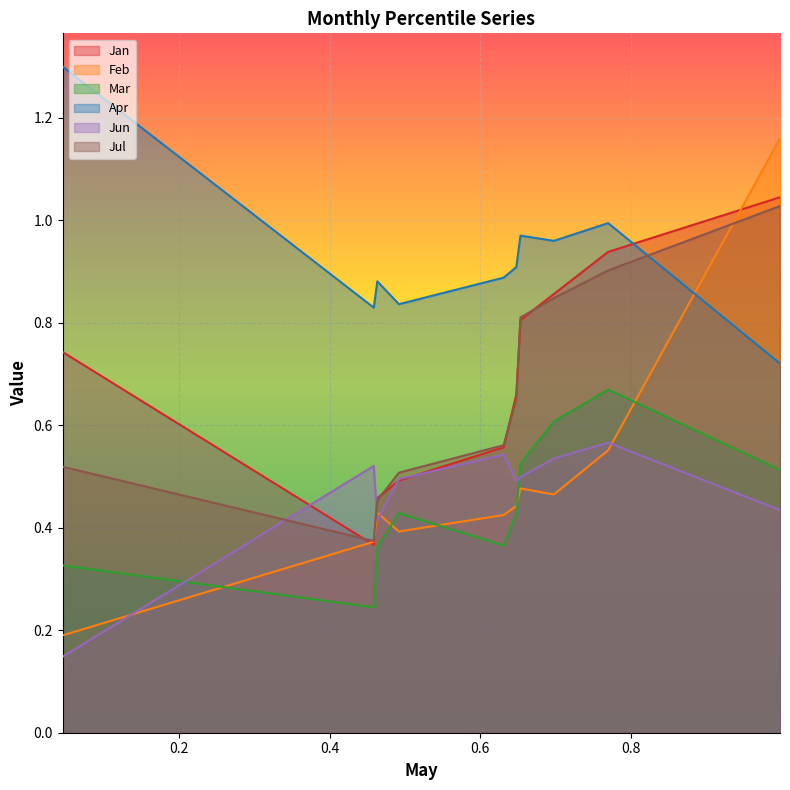

Rank the categories by Jan value from lowest to highest.

pct15, pct25, pct35, pct45, pct55, pct05, pct65, pct75, pct85, pct95